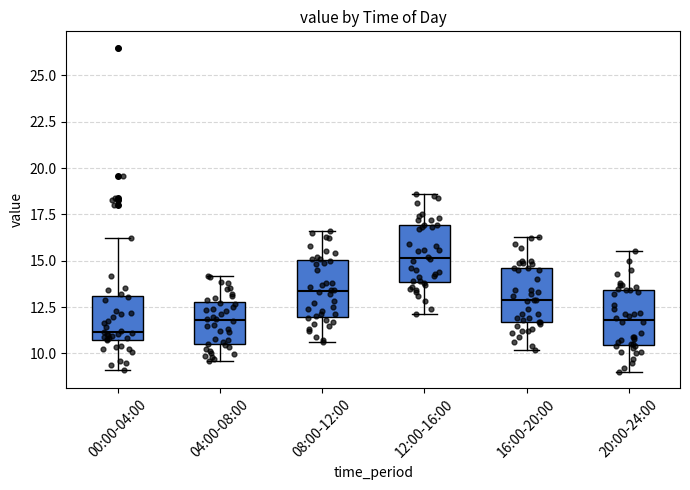

Reading left to right, read every box against the y-axis: the position of its median line, the range the box covers, and the ends of its whiskers. The values are not printed on the chart, so give them approximately, as read against the axis.

00:00-04:00: median 11.0, box 10.5 to 13.0, whiskers 9.0 to 16.0
04:00-08:00: median 12.0, box 10.5 to 13.0, whiskers 9.5 to 14.0
08:00-12:00: median 13.5, box 12.0 to 15.0, whiskers 10.5 to 16.5
12:00-16:00: median 15.0, box 14.0 to 17.0, whiskers 12.0 to 18.5
16:00-20:00: median 13.0, box 11.5 to 14.5, whiskers 10.0 to 16.5
20:00-24:00: median 12.0, box 10.5 to 13.5, whiskers 9.0 to 15.5